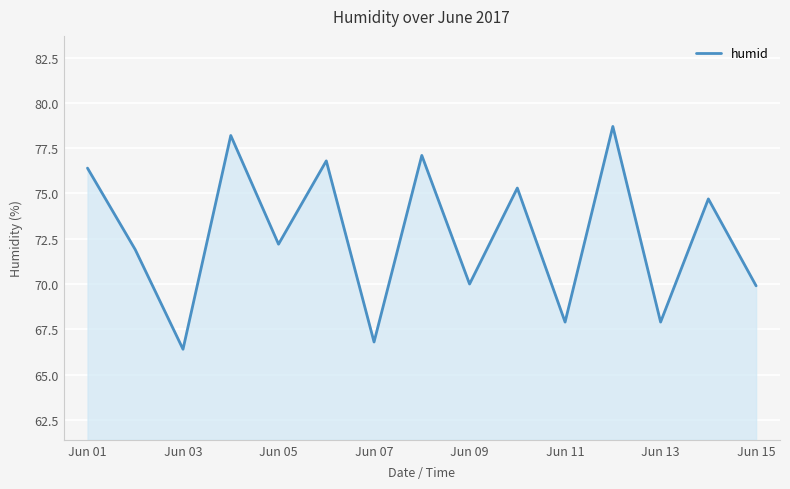

What is the difference between the maximum and minimum values?

12.3